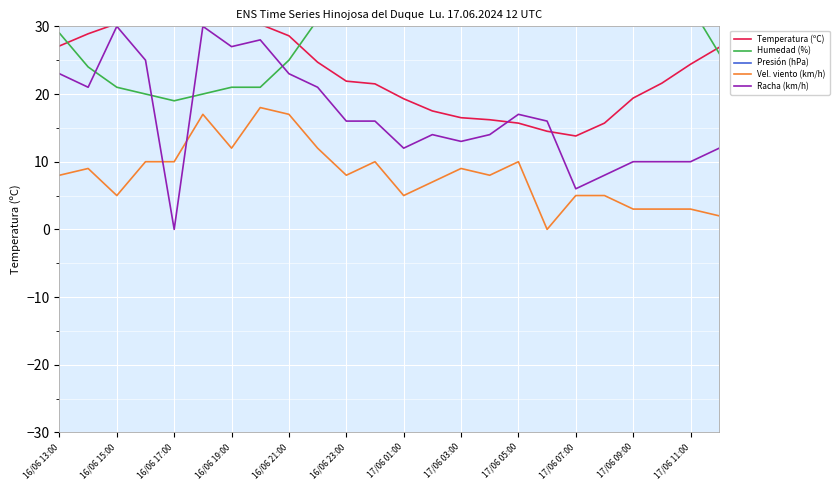

Which category has the highest value across all series?

16/06 13:00